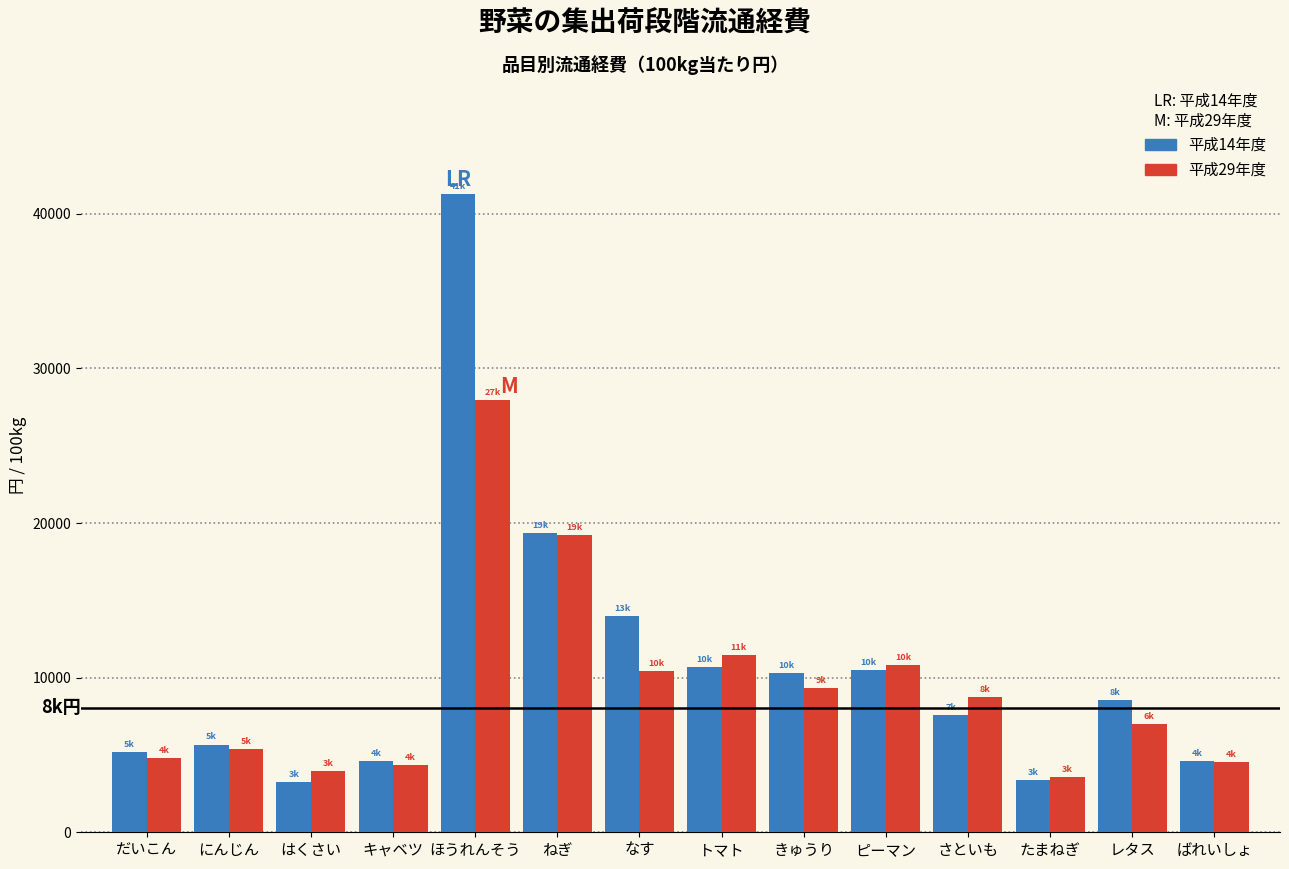

What is the minimum value shown in the chart?

3231